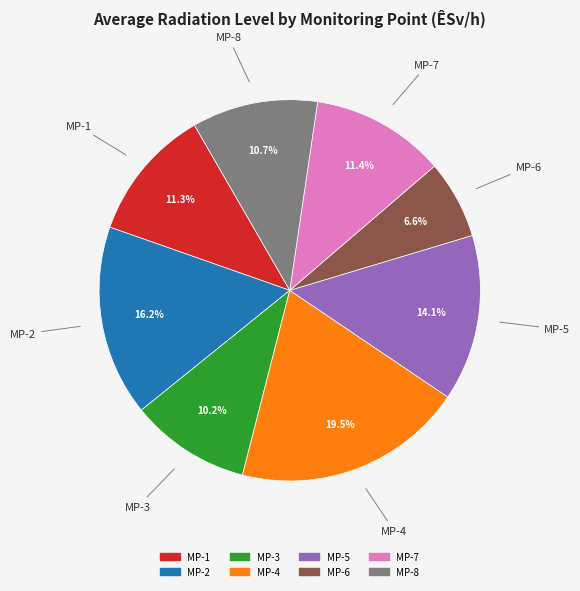

What portion of the pie excludes MP-7?

88.6%